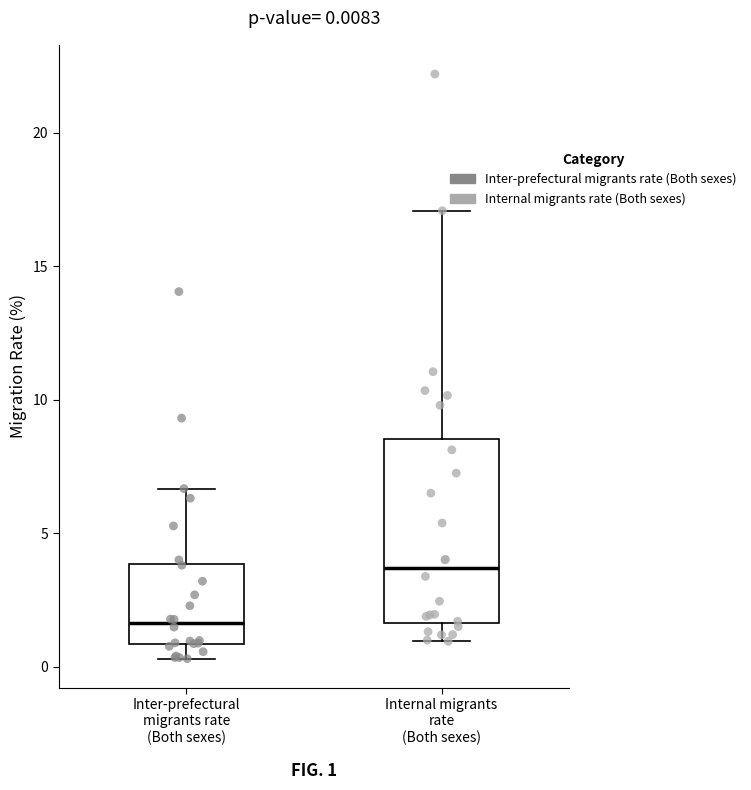

Comparing the boxes themselves (not the whiskers), which one is the tallest?

Internal migrants rate (Both sexes)